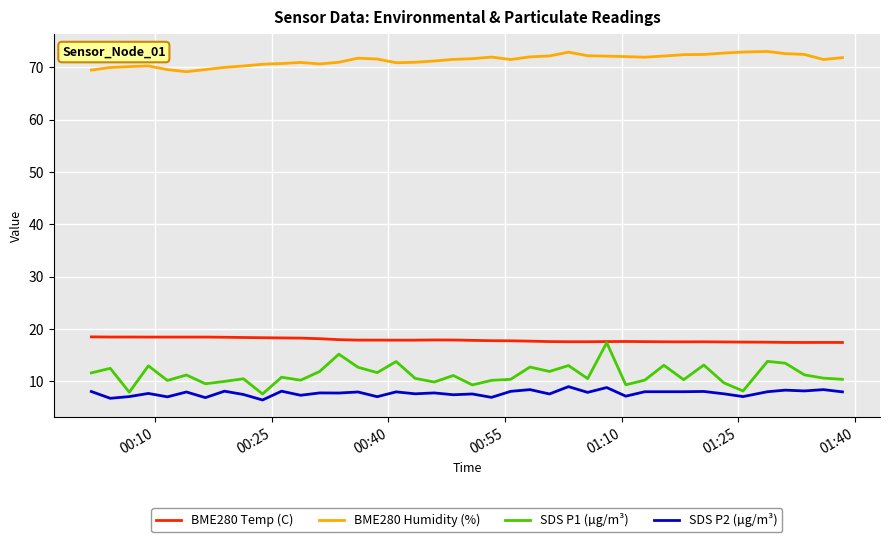

How many distinct data groups are displayed?

4